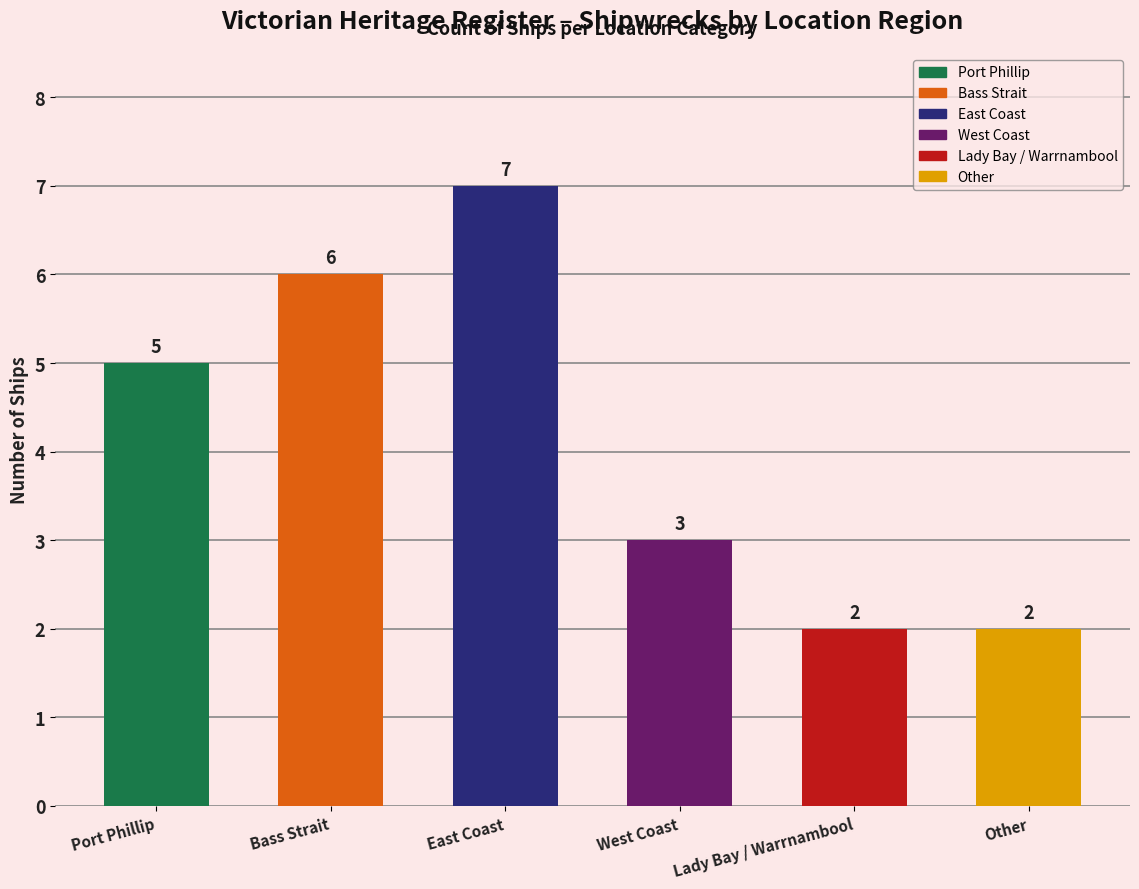

Reading right to left, list all the values displayed in this chart.

2	2	3	7	6	5